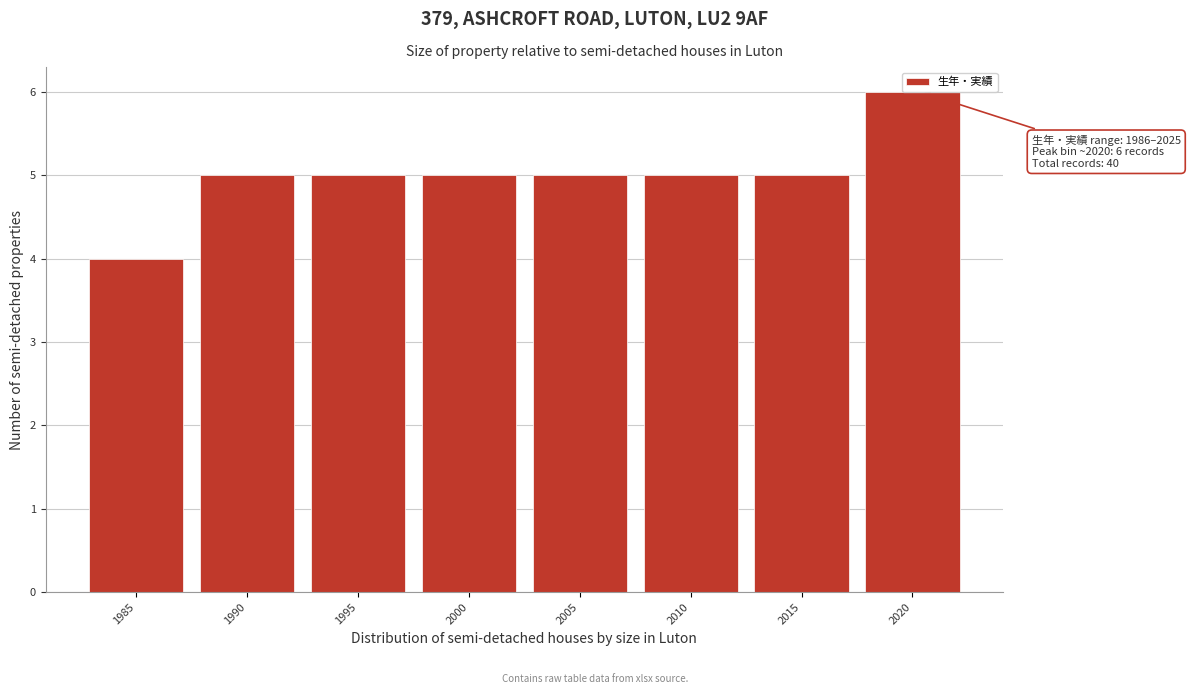

Reading right to left, what are all the values shown in this chart?

6	5	5	5	5	5	5	4